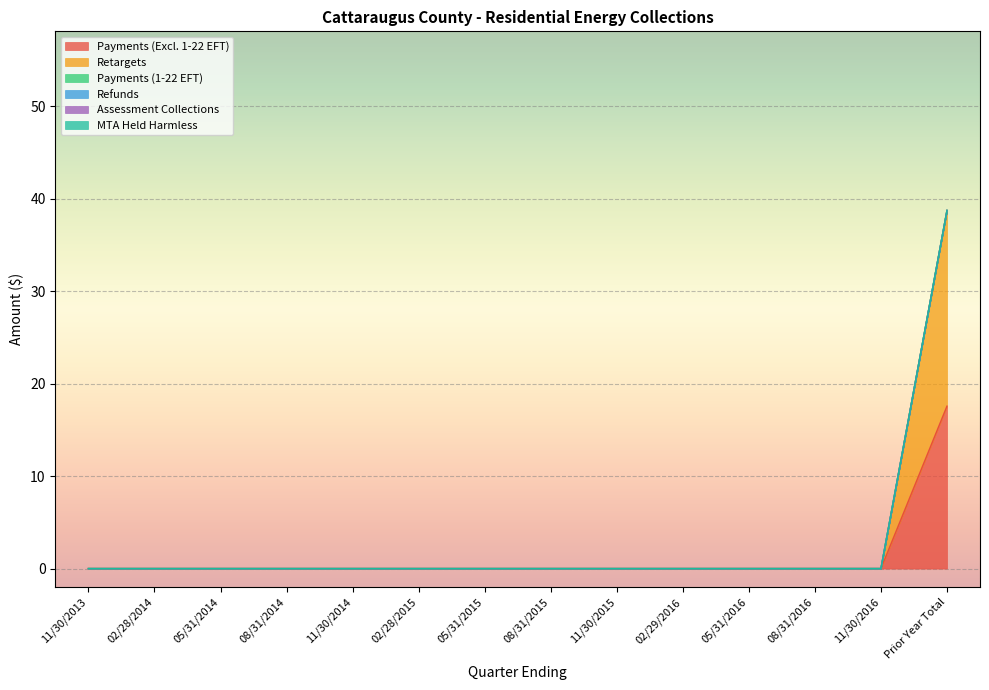

List the labels in order of Assessment Collections value, largest first.

11/30/2013, 02/28/2014, 05/31/2014, 08/31/2014, 11/30/2014, 02/28/2015, 05/31/2015, 08/31/2015, 11/30/2015, 02/29/2016, 05/31/2016, 08/31/2016, 11/30/2016, Prior Year Total